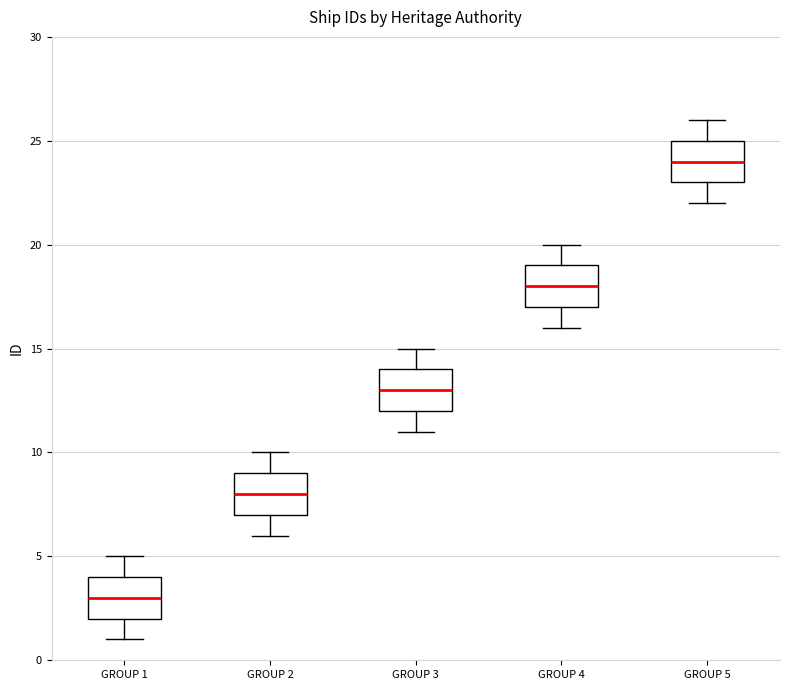

Reading left to right, read every box against the y-axis: the position of its median line, the range the box covers, and the ends of its whiskers. The values are not printed on the chart, so give them approximately, as read against the axis.

GROUP 1: median 3, box 2 to 4, whiskers 1 to 5
GROUP 2: median 8, box 7 to 9, whiskers 6 to 10
GROUP 3: median 13, box 12 to 14, whiskers 11 to 15
GROUP 4: median 18, box 17 to 19, whiskers 16 to 20
GROUP 5: median 24, box 23 to 25, whiskers 22 to 26